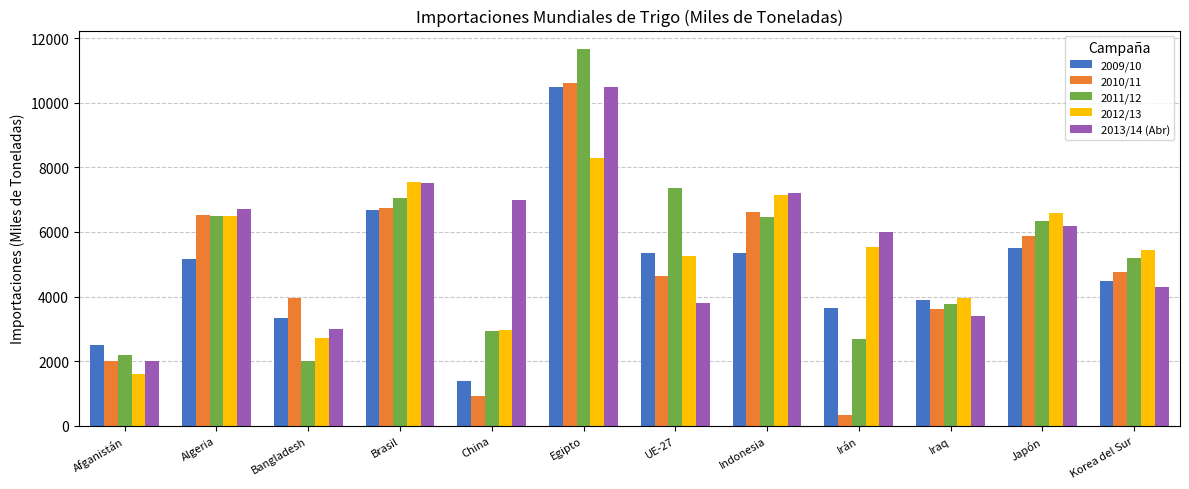

At which category is the sum across all series the highest?

Egipto